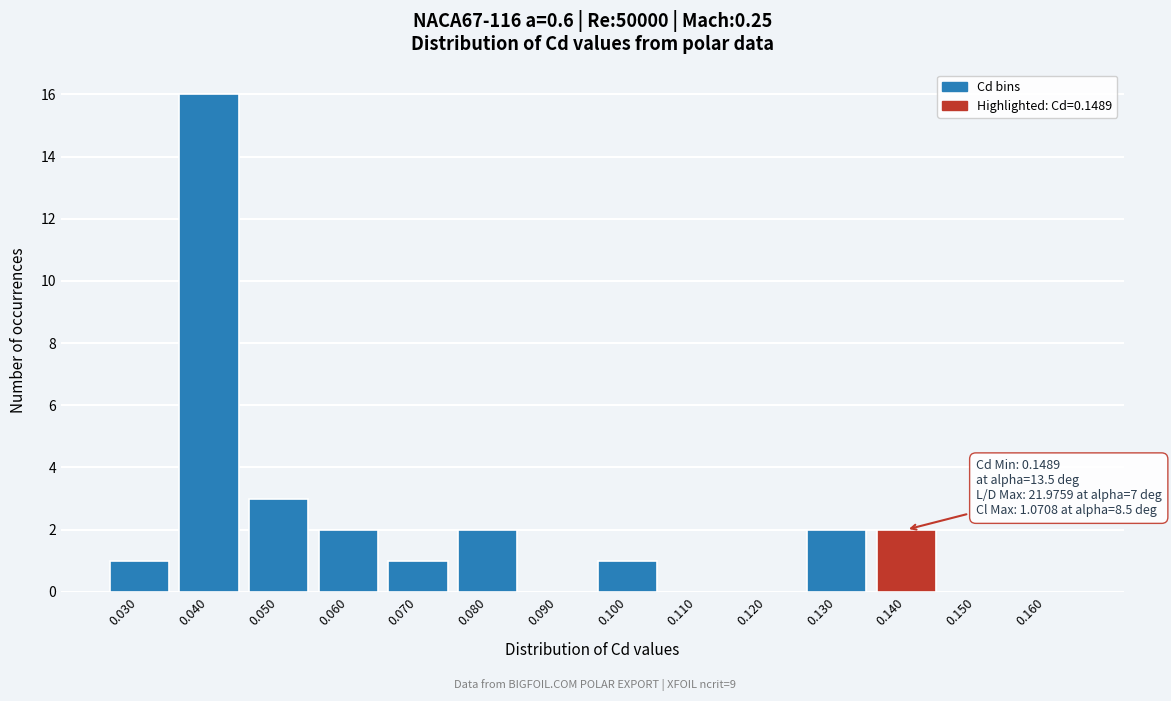

Reading left to right, list all the values displayed in this chart.

0.030=1	0.040=16	0.050=3	0.060=2	0.070=1	0.080=2	0.090=0	0.100=1	0.110=0	0.120=0	0.130=2	0.140=2	0.150=0	0.160=0